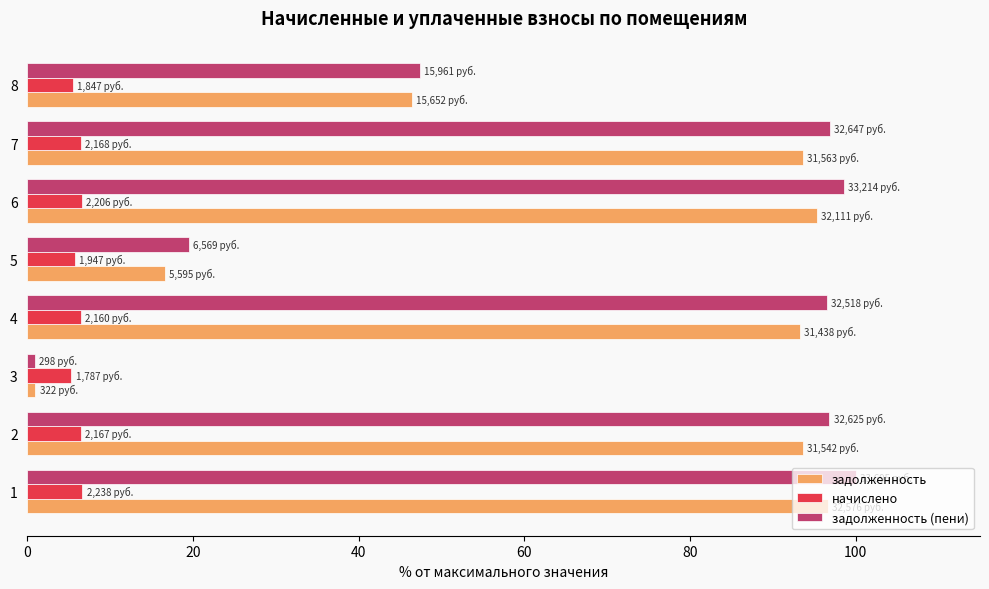

At which label is задолженность (пени) closest to 50?

8